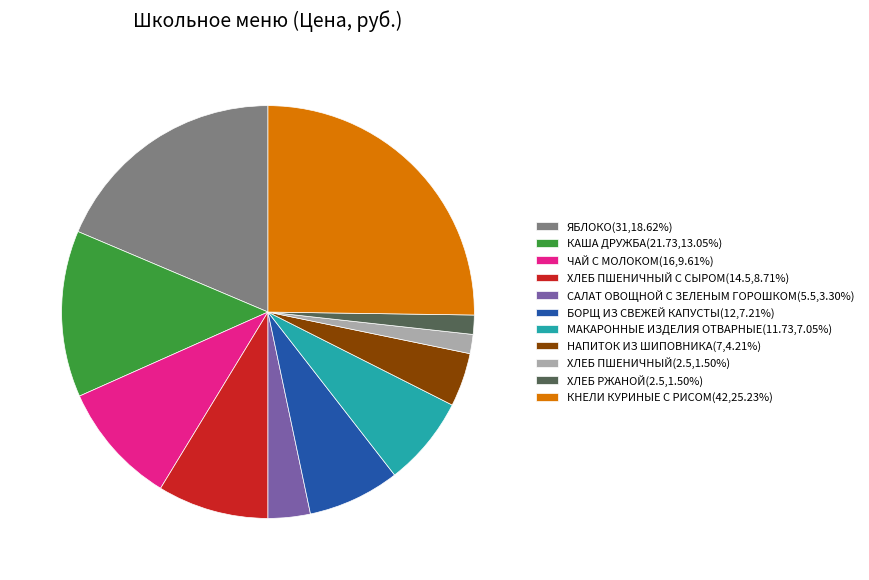

How many slices are in this pie chart?

11